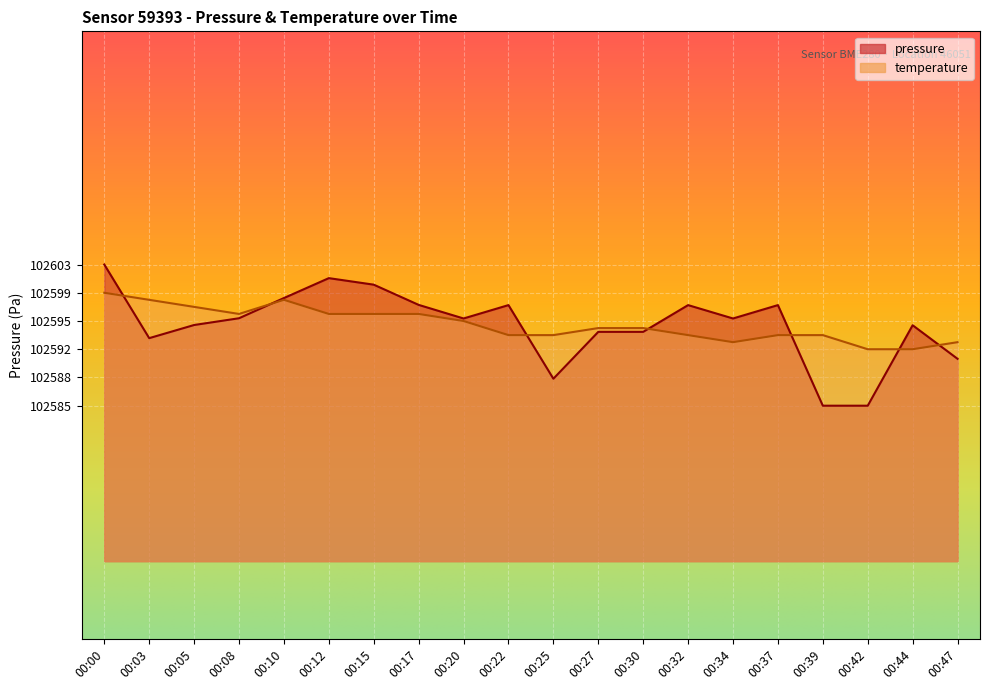

The value of pressure at 00:34 is 34263.6. True or false?

False